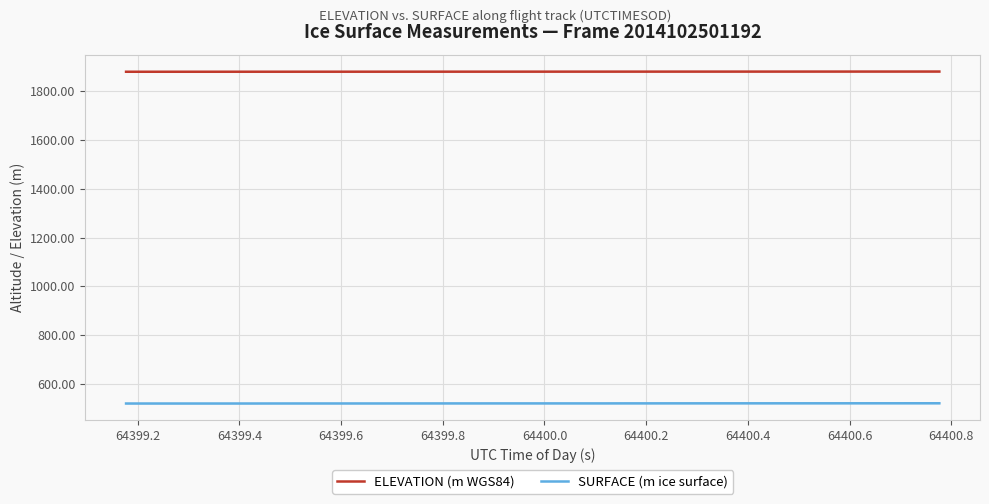

Which series has the largest total across all categories?

ELEVATION (m WGS84)